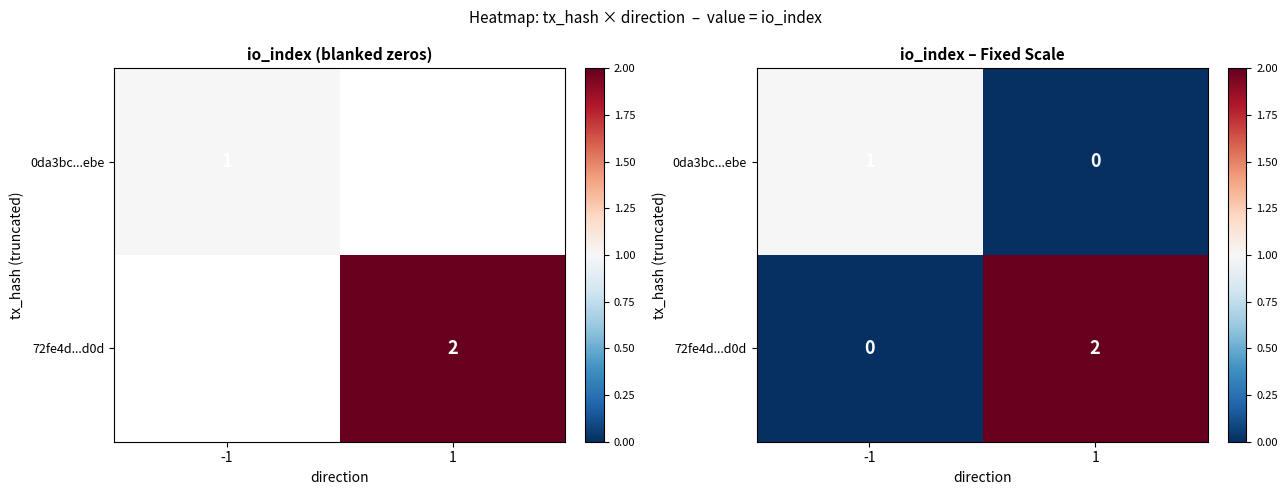

At which category does the chart reach its peak across all series?

1